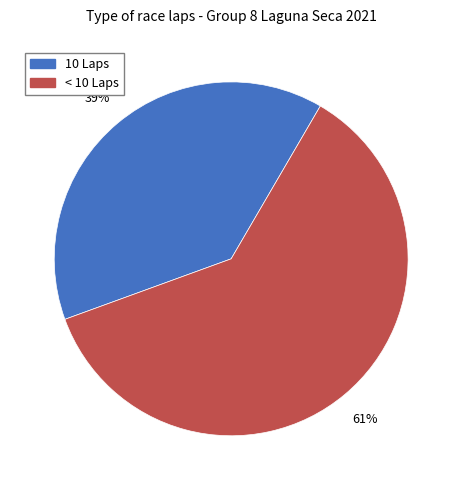

Is there a majority slice in this chart?

Yes